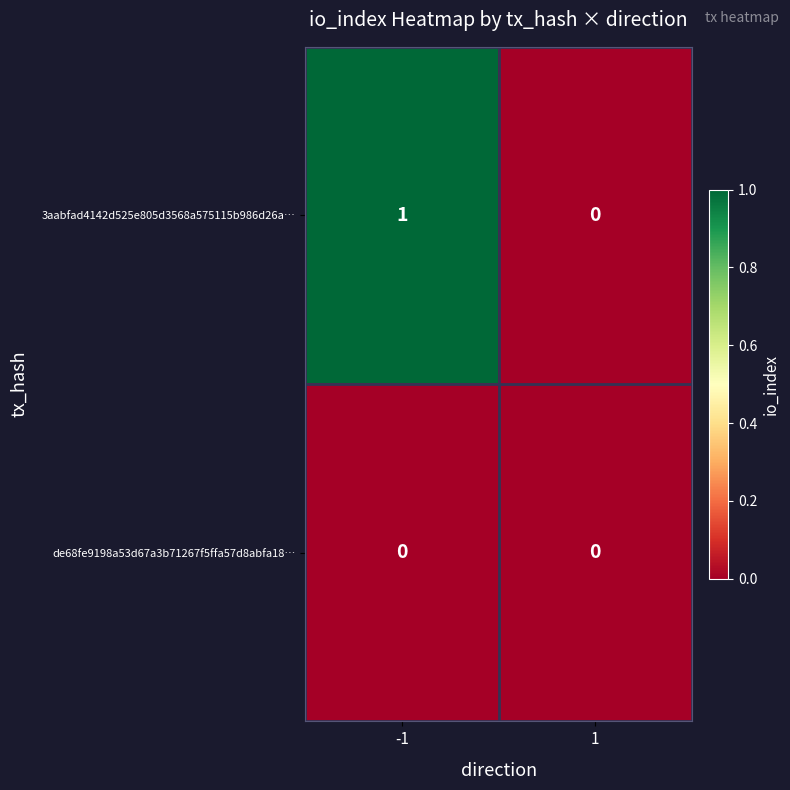

Which series has the largest total across all categories?

3aabfad4142d525e805d3568a575115b986d26a…